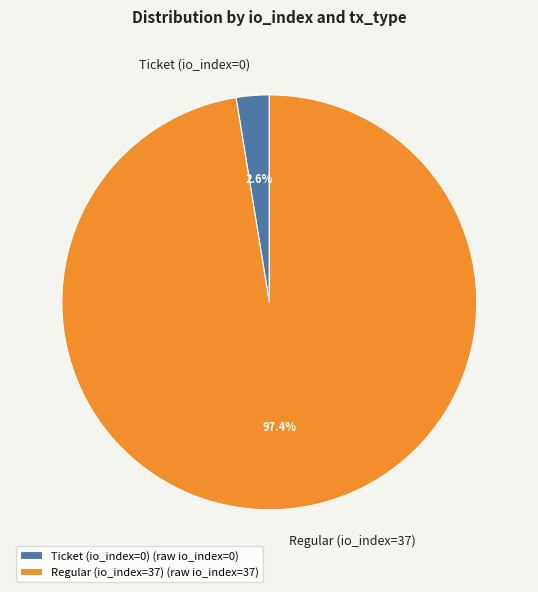

Combined, do Ticket (io_index=0) and Regular (io_index=37) account for over 50%?

Yes